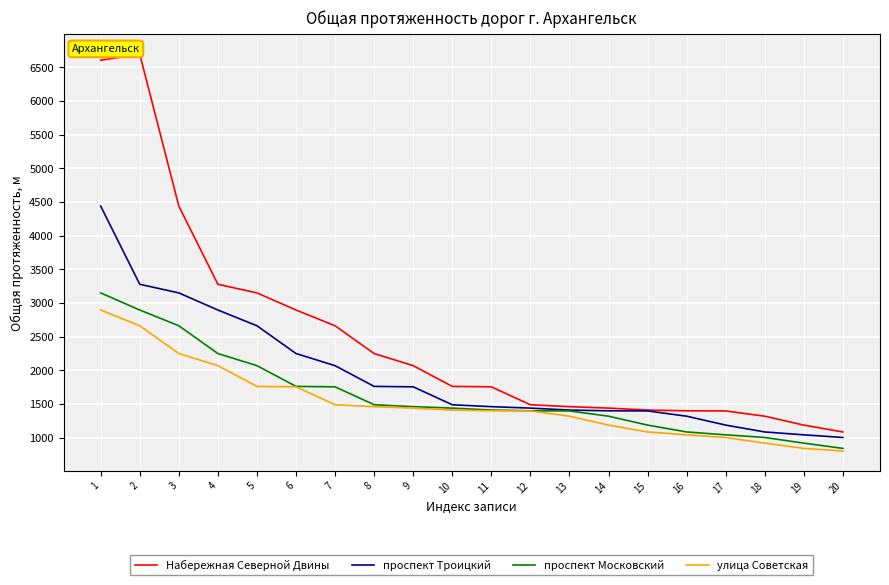

True or false: улица Советская and Набережная Северной Двины cross at least once.

False